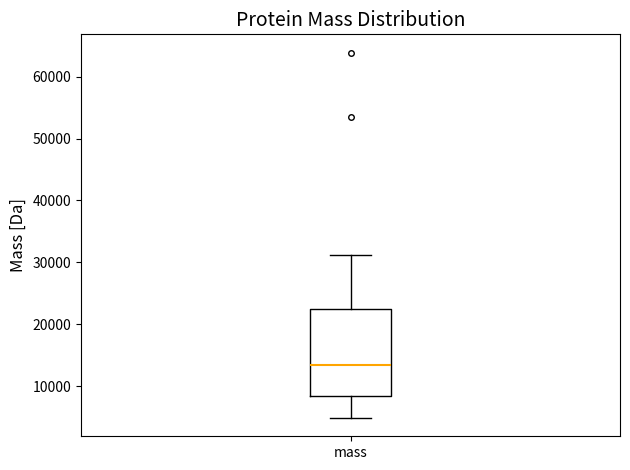

Transcribe this box plot: give where the median line is, the range the box spans, and where the two whiskers end, as read against the y-axis. The values are not printed on the chart, so give them approximately, as read against the axis.

median 13000, box 8000 to 22000, whiskers 5000 to 31000